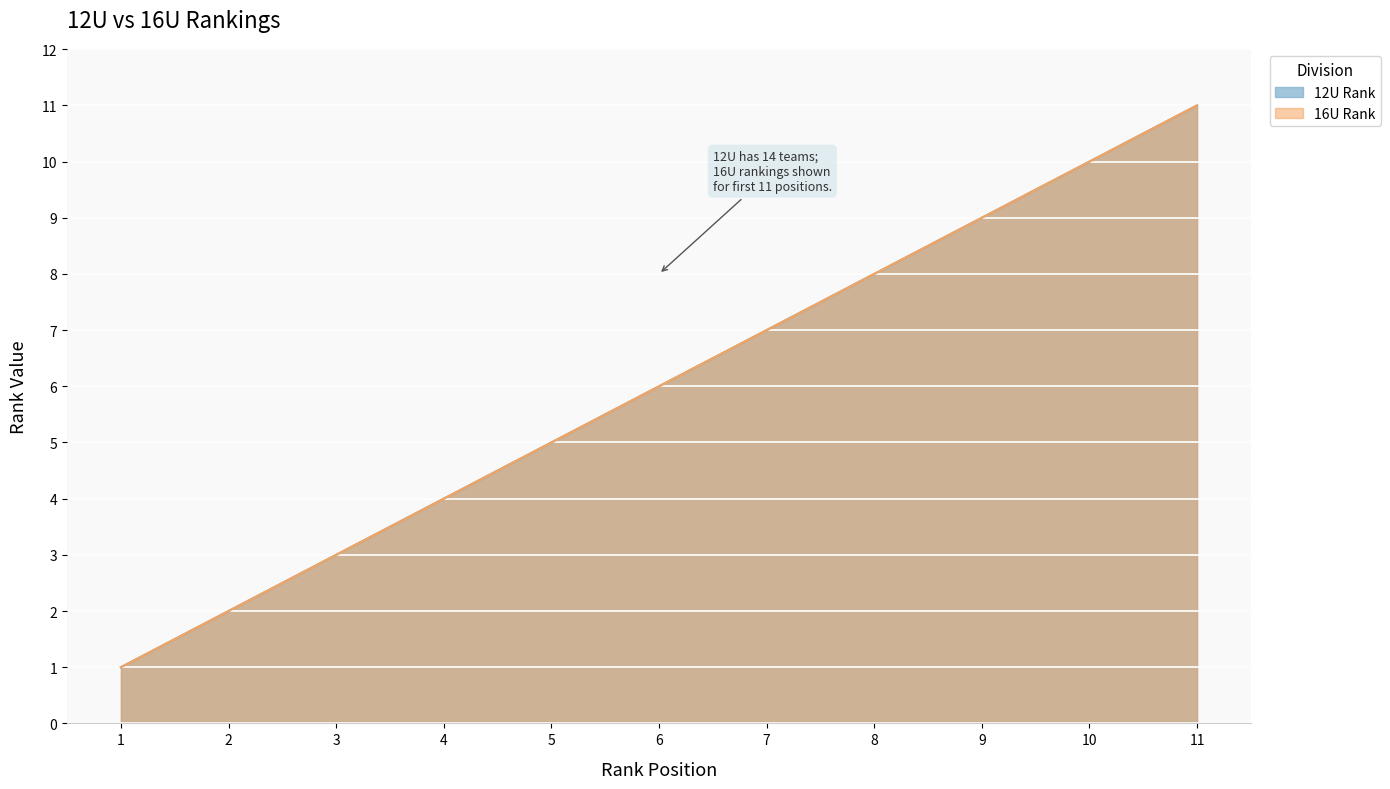

True or false: 16U Rank has a value of 9 at 9.

True